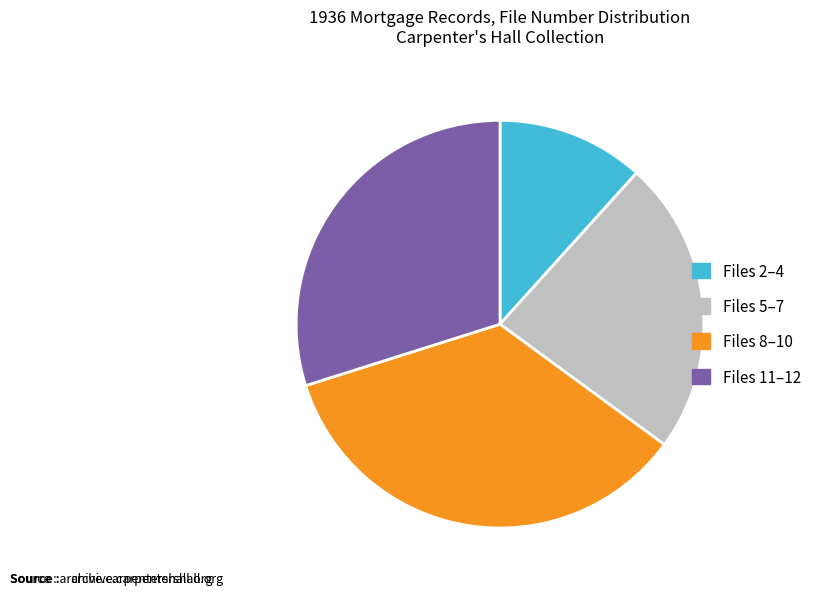

Which category has the biggest portion of the pie?

Files 8–10